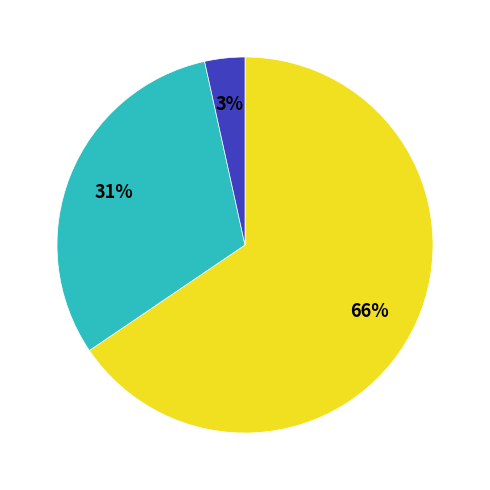

To the nearest percent, what is the average slice percentage?

33%